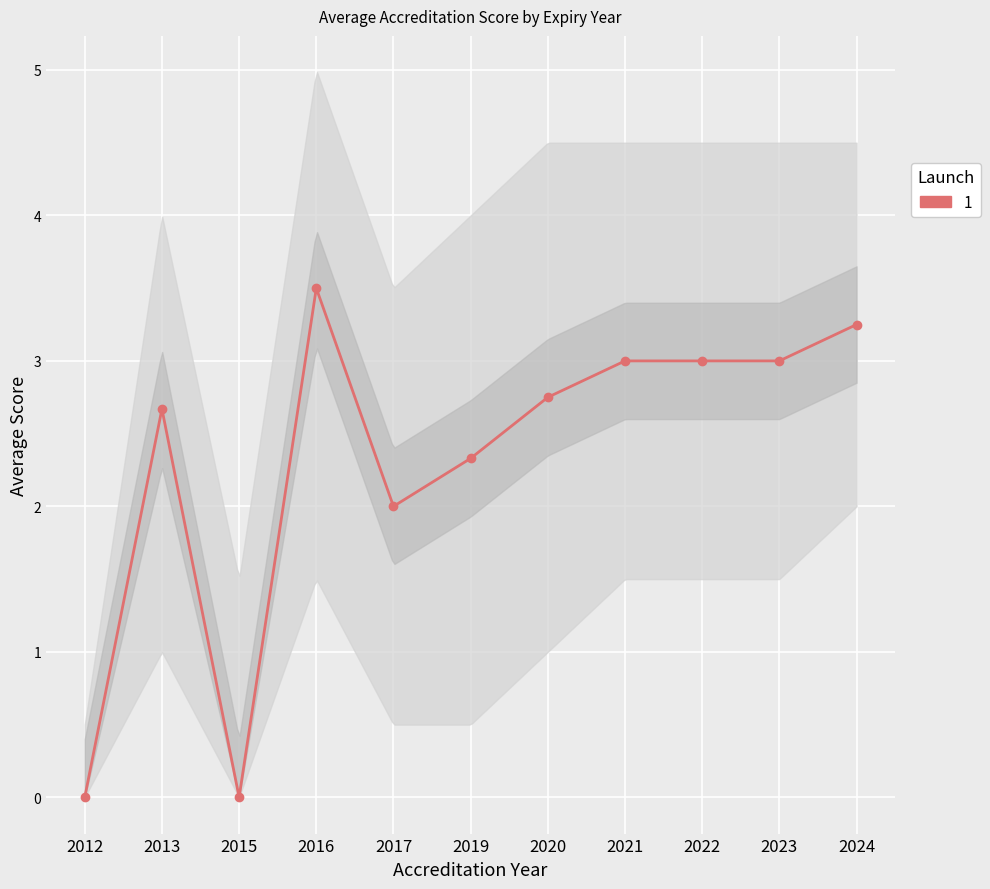

At which label does the data first exceed 2?

2013